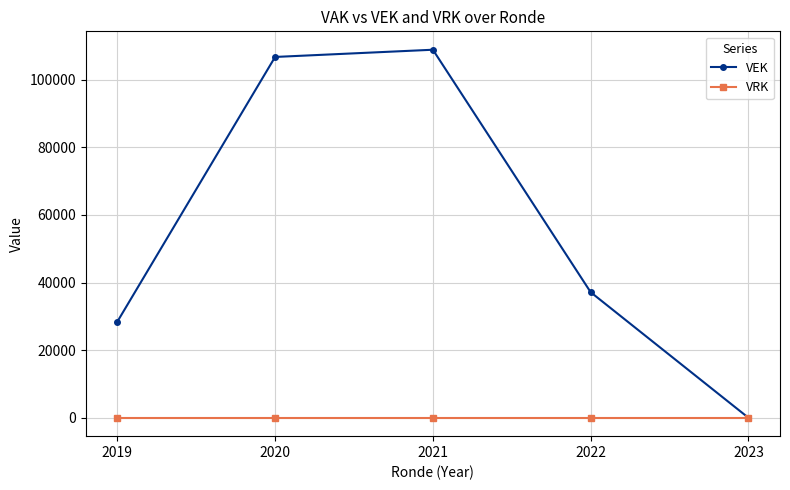

Reading right to left, extract all data points from this chart.

VEK: 2023=0	2022=37150	2021=108896	2020=106761	2019=28427
VRK: 2023=0	2022=0	2021=0	2020=0	2019=0